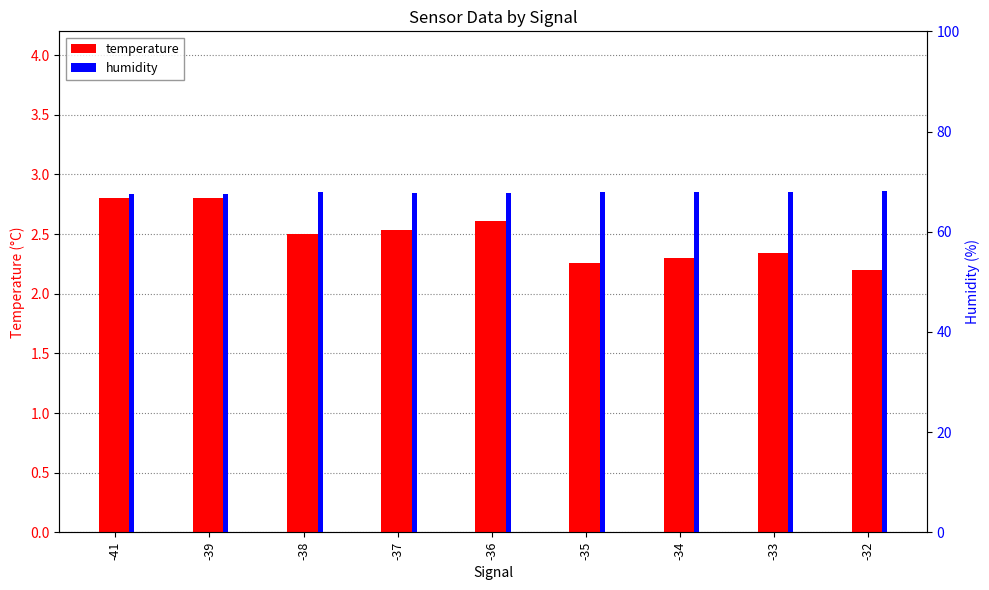

Rank the series at -41 from lowest to highest value.

temperature, humidity